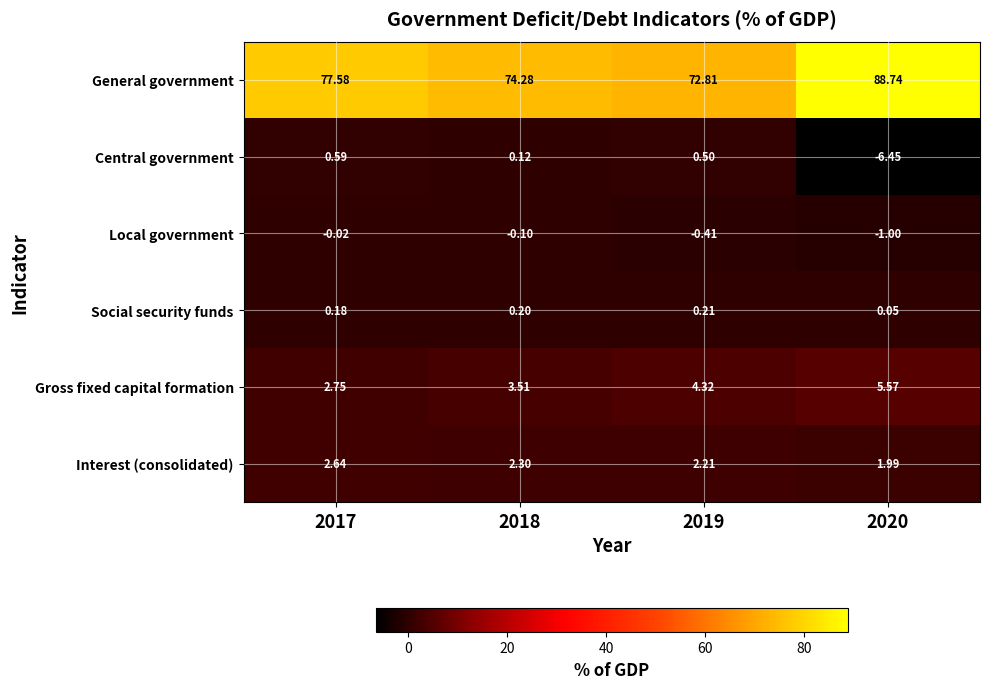

List the series in order of their peak value, highest first.

General government, Gross fixed capital formation, Interest (consolidated), Central government, Social security funds, Local government